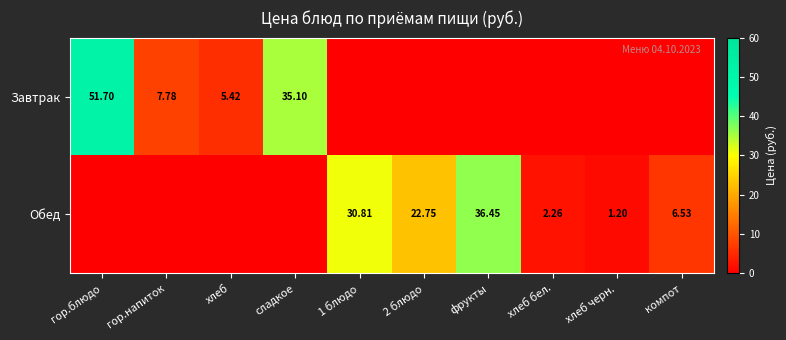

True or false: Обед has a value of 2.3 at хлеб бел..

True